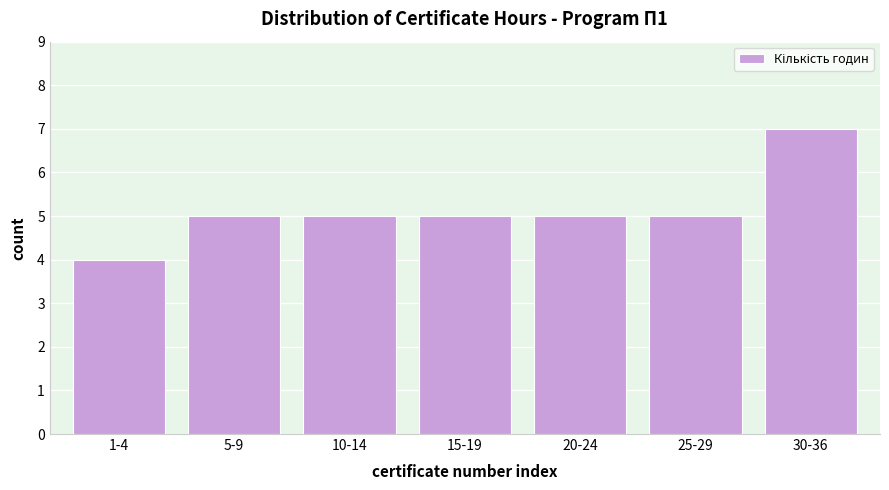

Reading left to right, extract all data points from this chart.

4	5	5	5	5	5	7